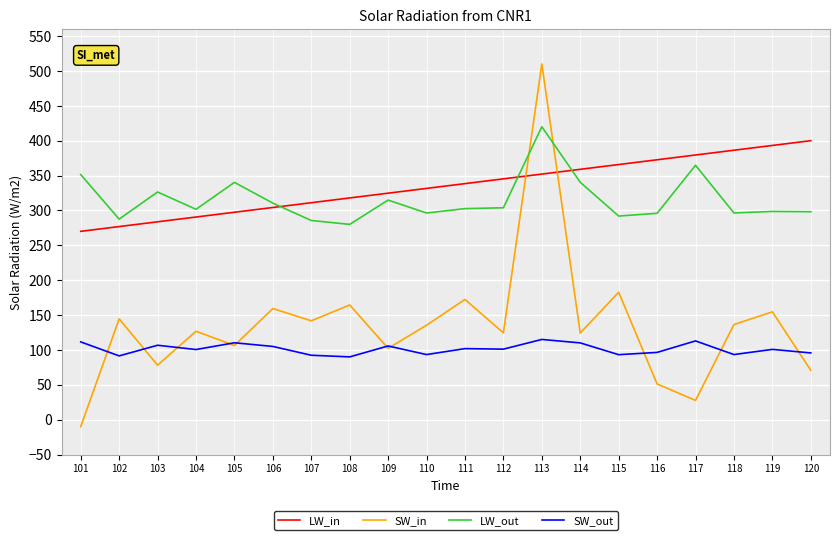

What is the highest value of the SW_in series?

510.0